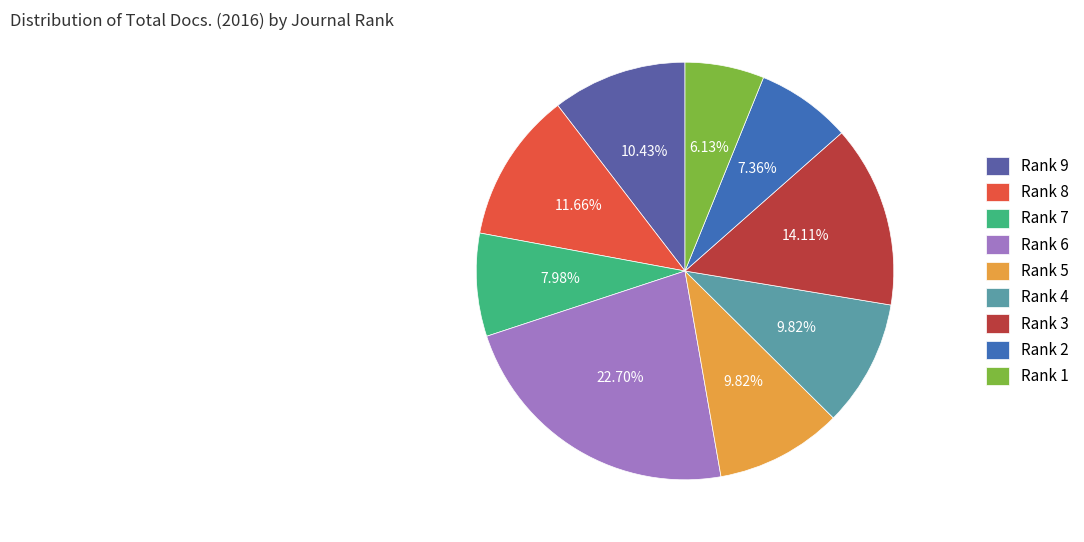

To the nearest percent, what is the difference between the largest and smallest slice percentages?

17%